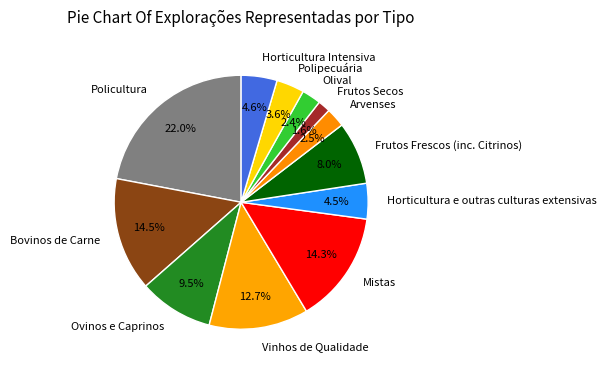

How many segments does this pie chart have?

12